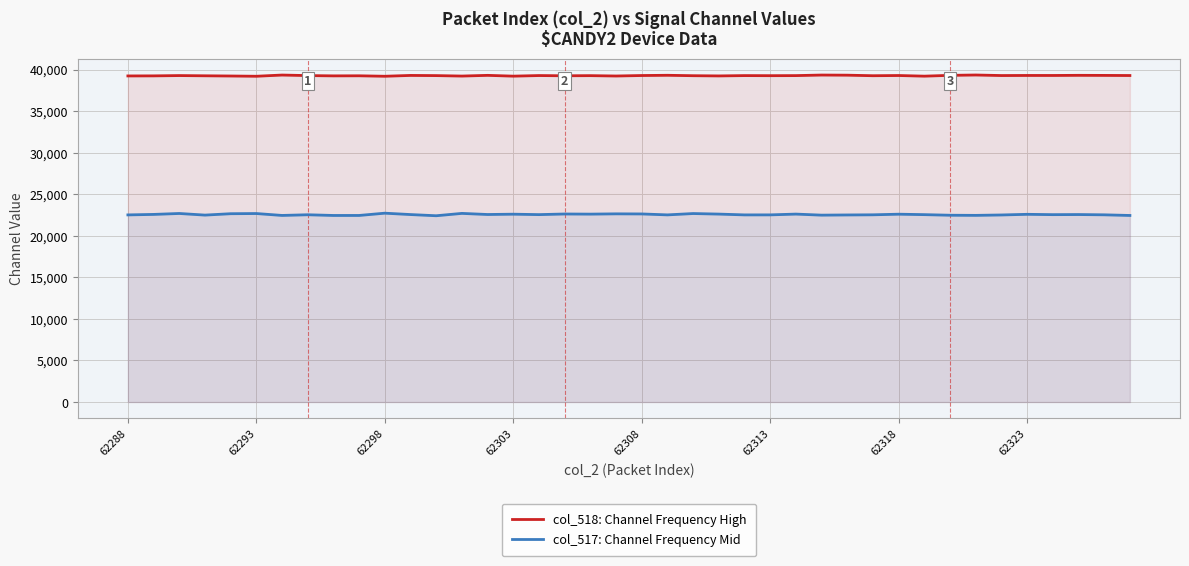

Which series has the widest spread of values?

col_517: Channel Frequency Mid